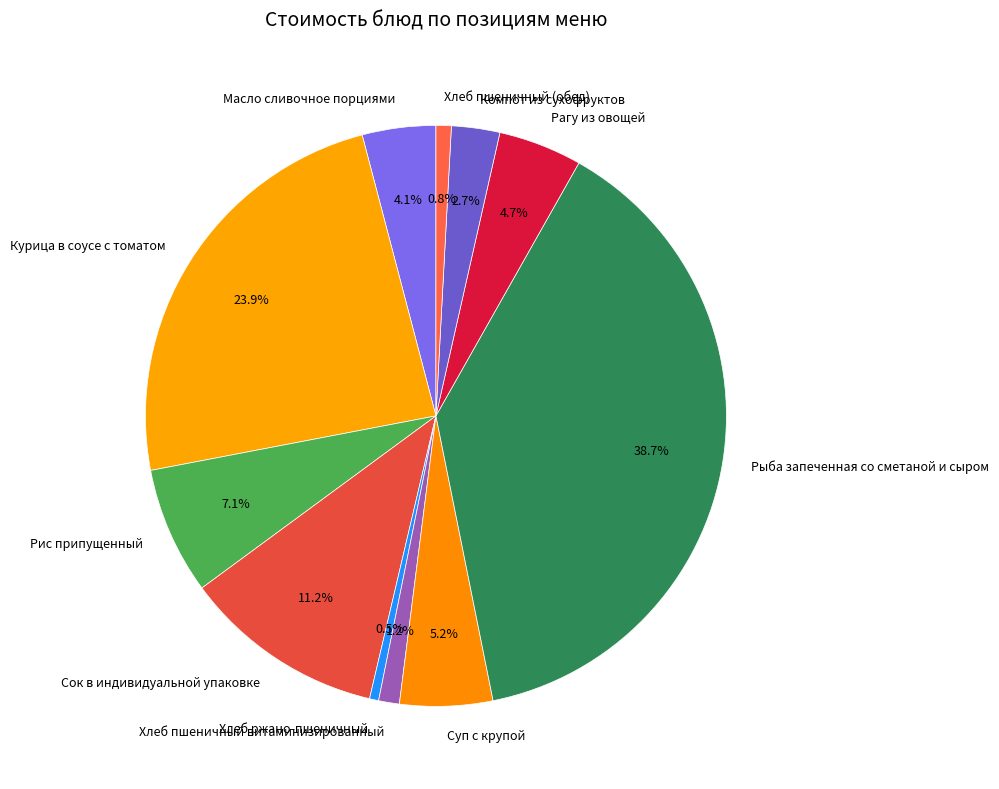

True or false: Суп с крупой accounts for 5% of the total.

True